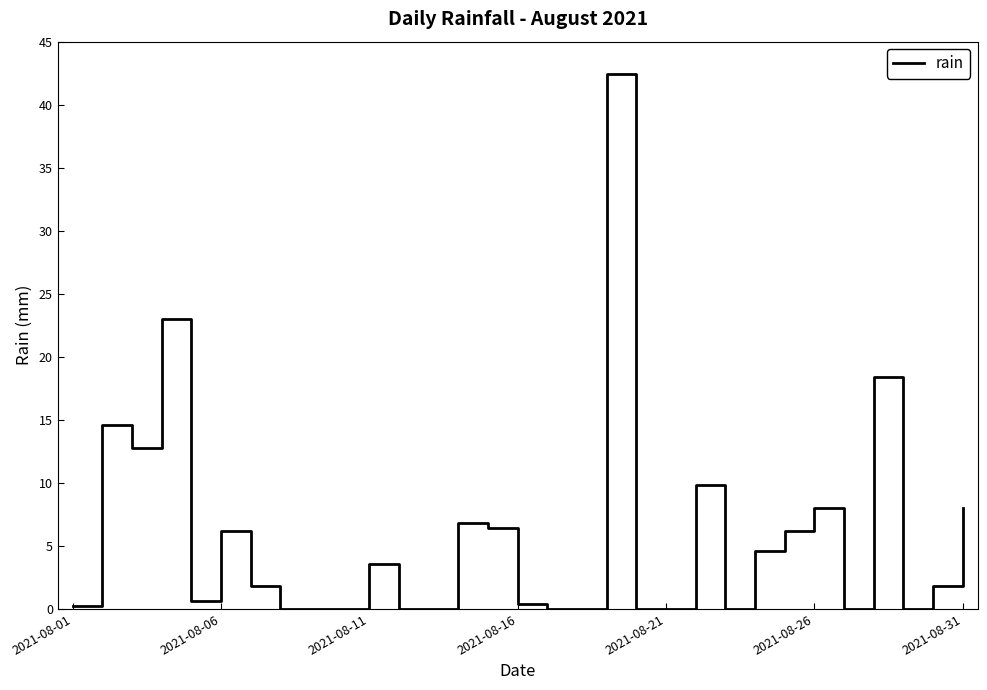

True or false: the data has more than 1 interior local peaks.

True